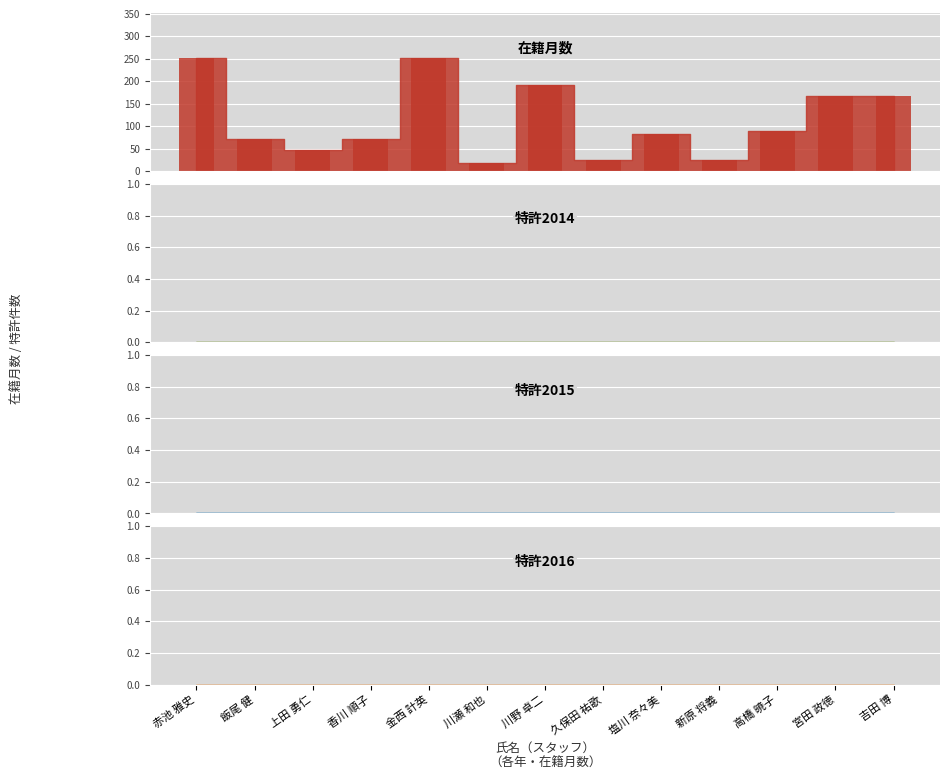

How many groups of bars are there?

13